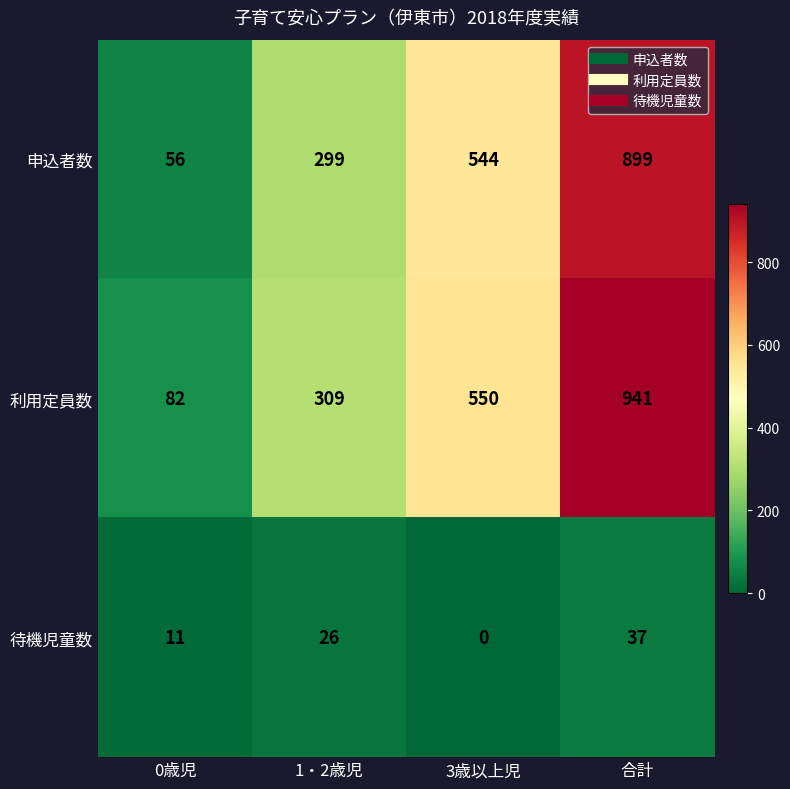

Reading left to right, list all the values displayed in this chart.

申込者数: 0歳児=56	1・2歳児=299	3歳以上児=544	合計=899
利用定員数: 0歳児=82	1・2歳児=309	3歳以上児=550	合計=941
待機児童数: 0歳児=11	1・2歳児=26	3歳以上児=0	合計=37